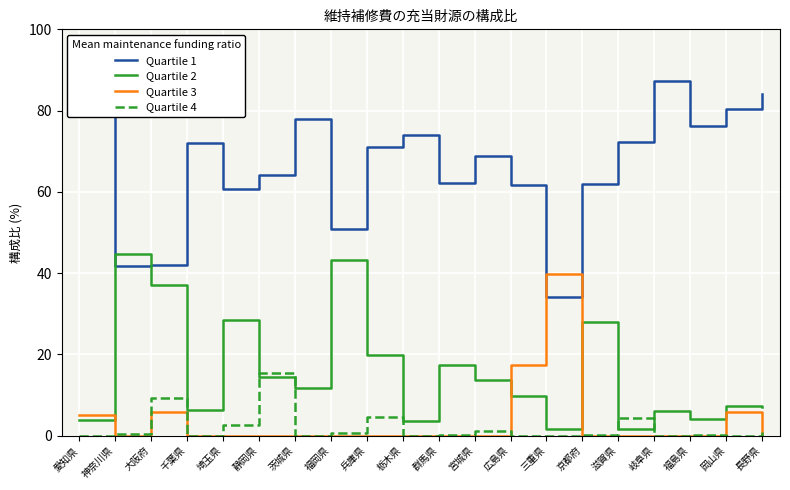

What is the difference between the maximum and minimum values in the Quartile 1 series?

56.0